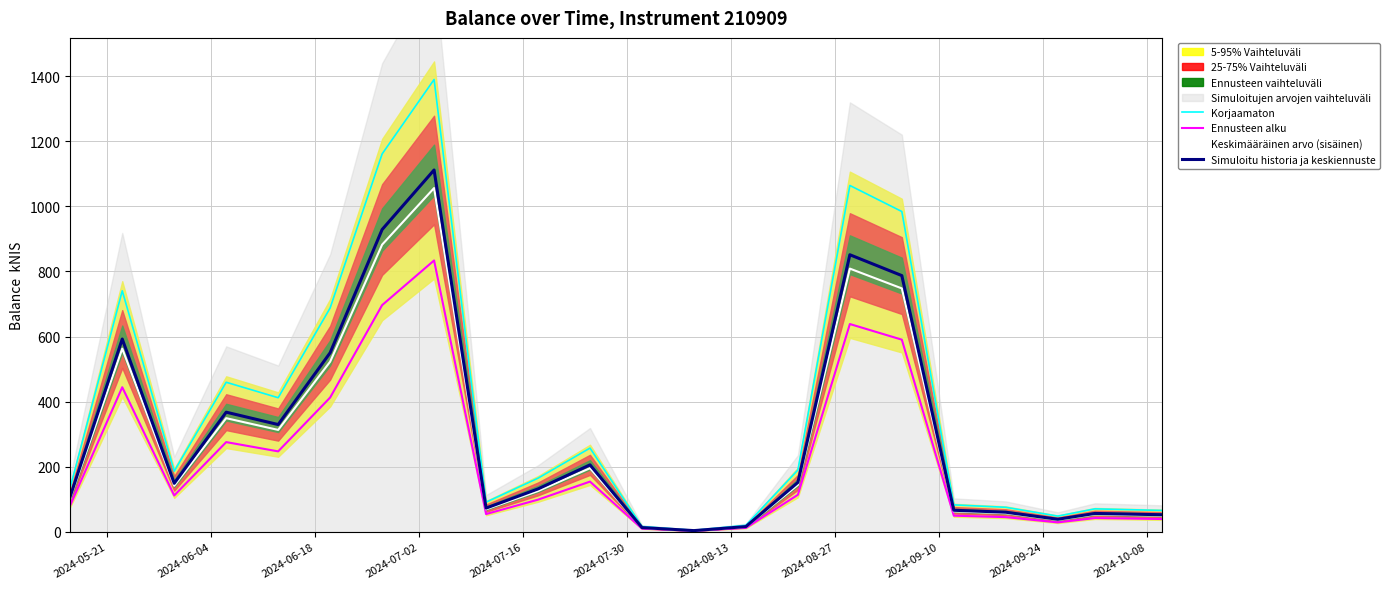

How many lines are shown in the chart?

4